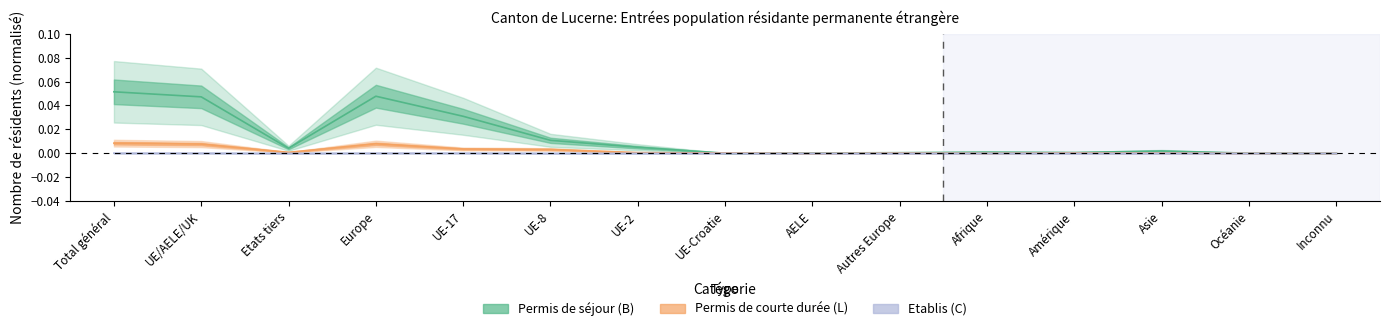

Which has a higher value, UE-Croatie or Afrique?

Afrique